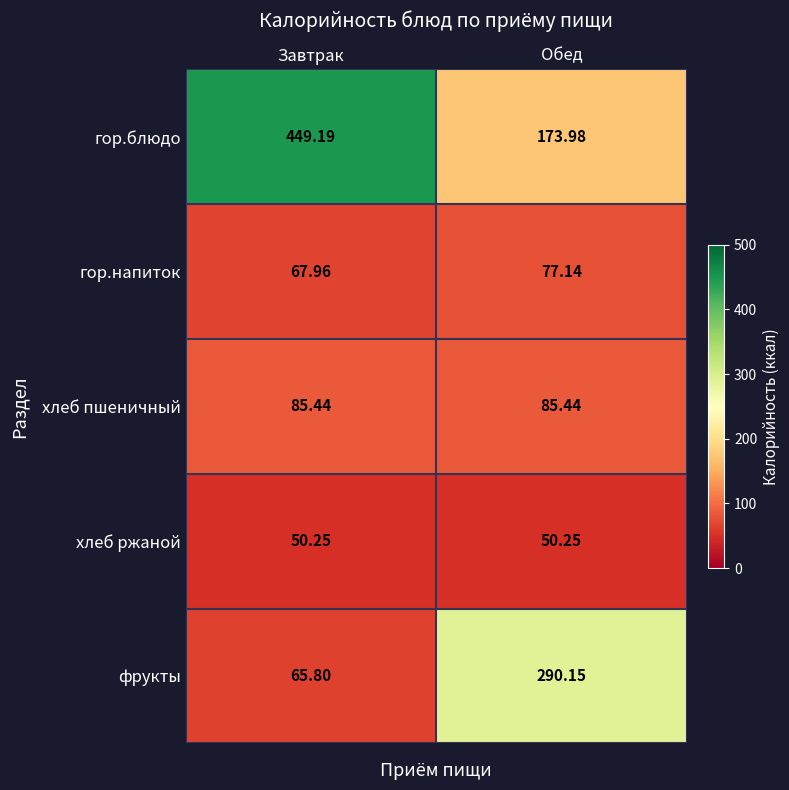

List the series in order of their peak value, lowest first.

хлеб ржаной, гор.напиток, хлеб пшеничный, фрукты, гор.блюдо